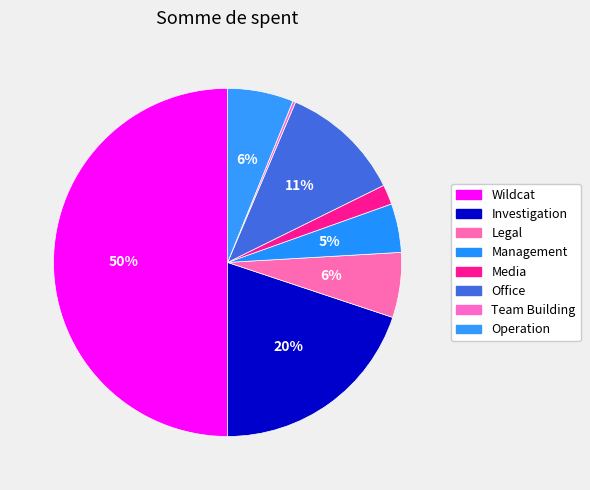

What percentage is the Operation slice, to the nearest percent?

6%